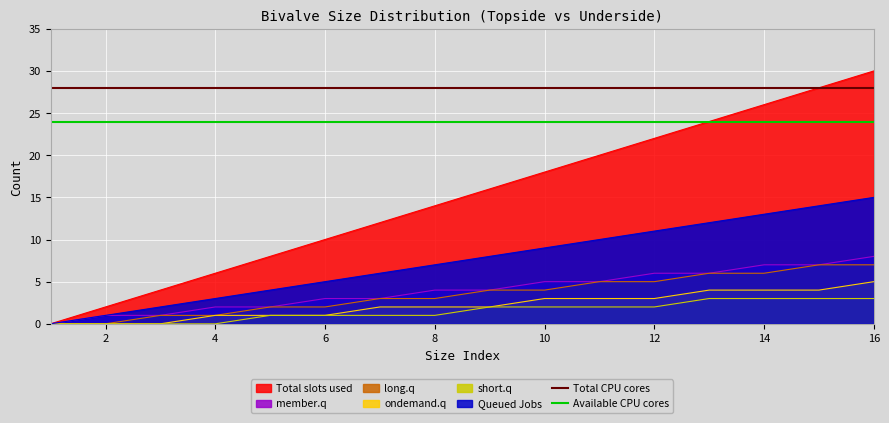

The long.q series shows 2 at 12. True or false?

False